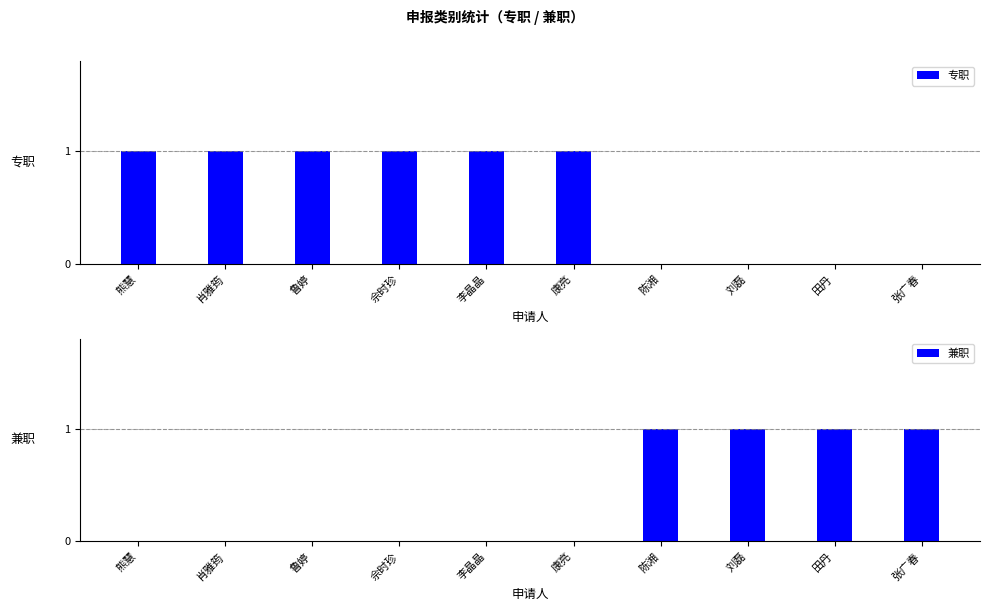

How many positive values does the 兼职 series have?

4